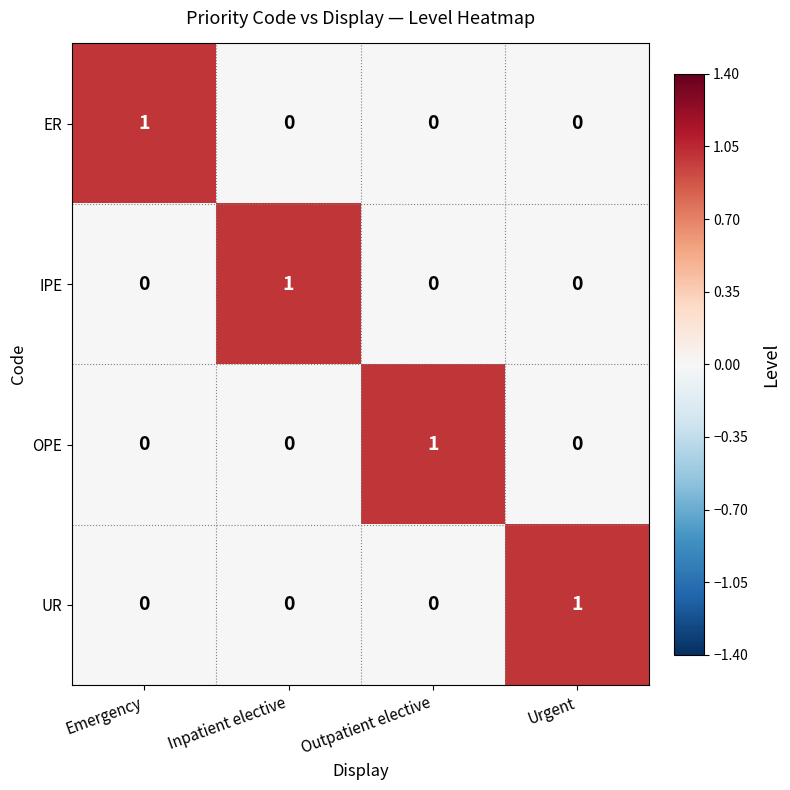

Reading right to left, what are all the values shown in this chart?

ER: 0	0	0	1
IPE: 0	0	1	0
OPE: 0	1	0	0
UR: 1	0	0	0